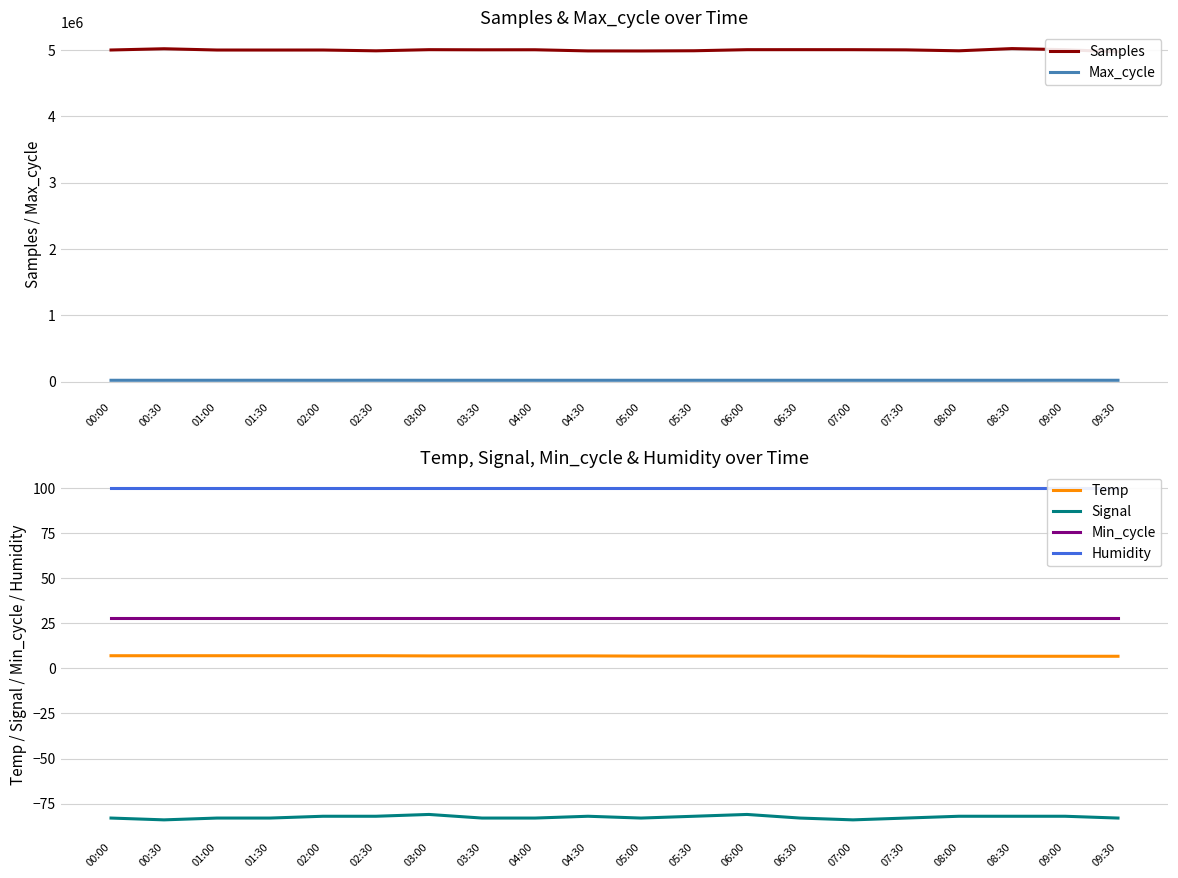

Which has a higher value, 08:30 or 05:00?

08:30